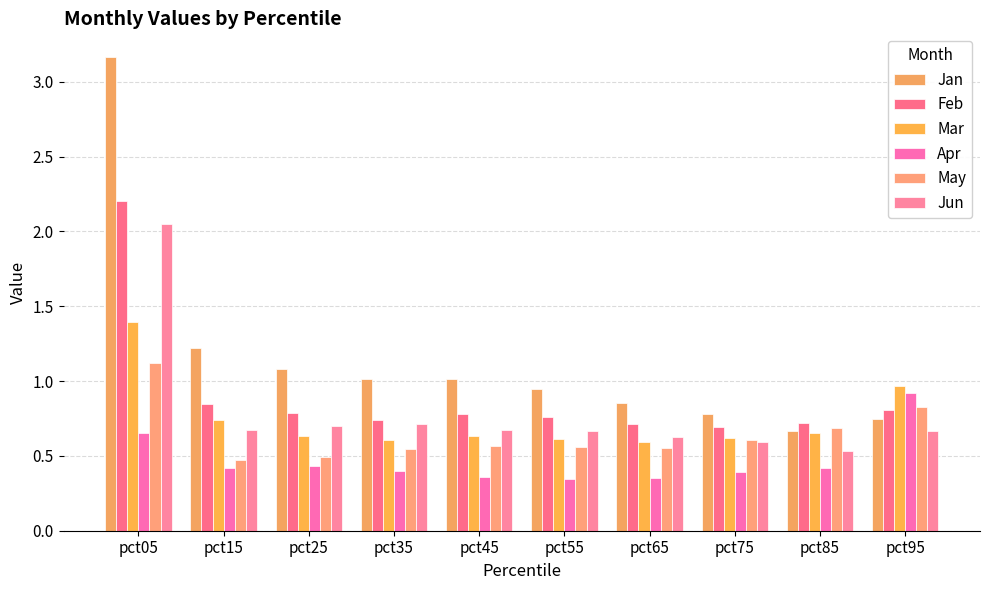

At how many categories does at least one series exceed 1?

5